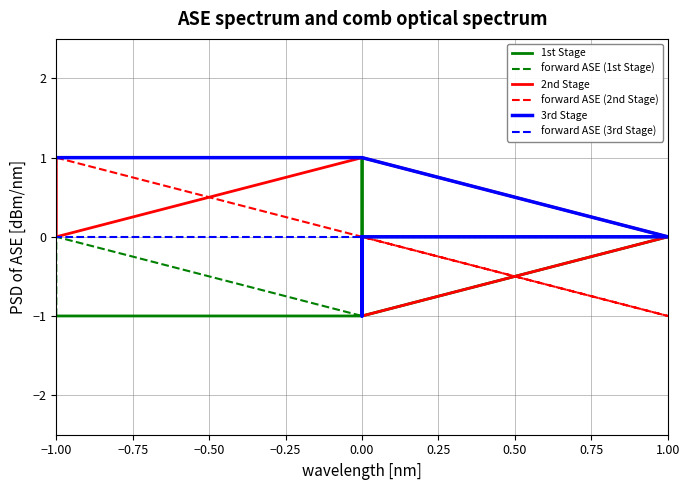

True or false: forward ASE (2nd Stage) has more than 0 points higher than both neighbors.

False